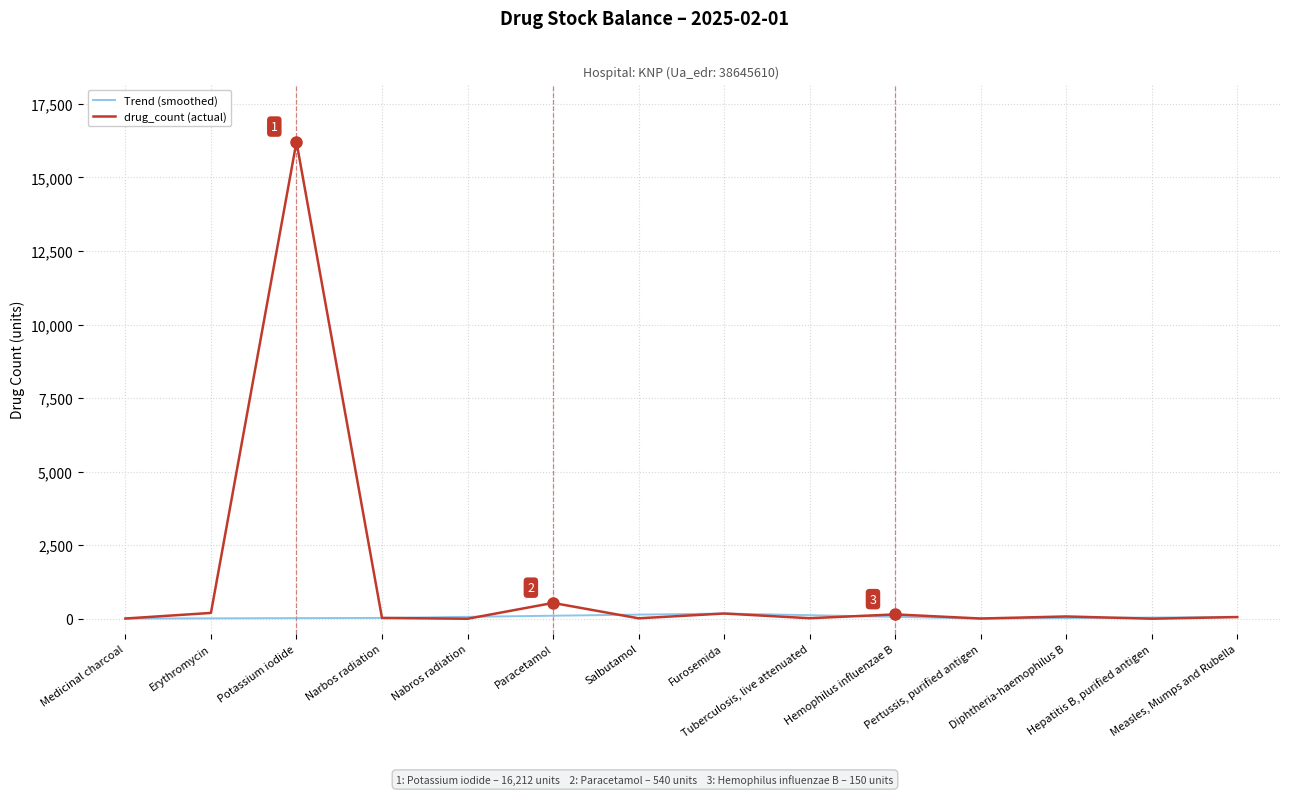

What is the greatest value displayed?

16212.0